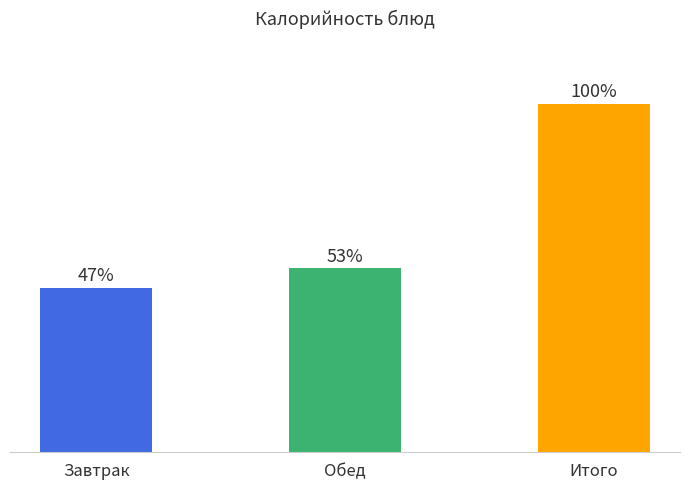

Rank the categories by value from highest to lowest.

Итого, Обед, Завтрак